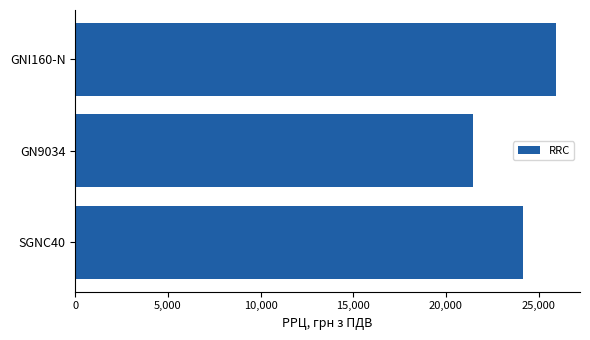

Reading top to bottom, transcribe all the data shown in this chart.

25941	21488	24144